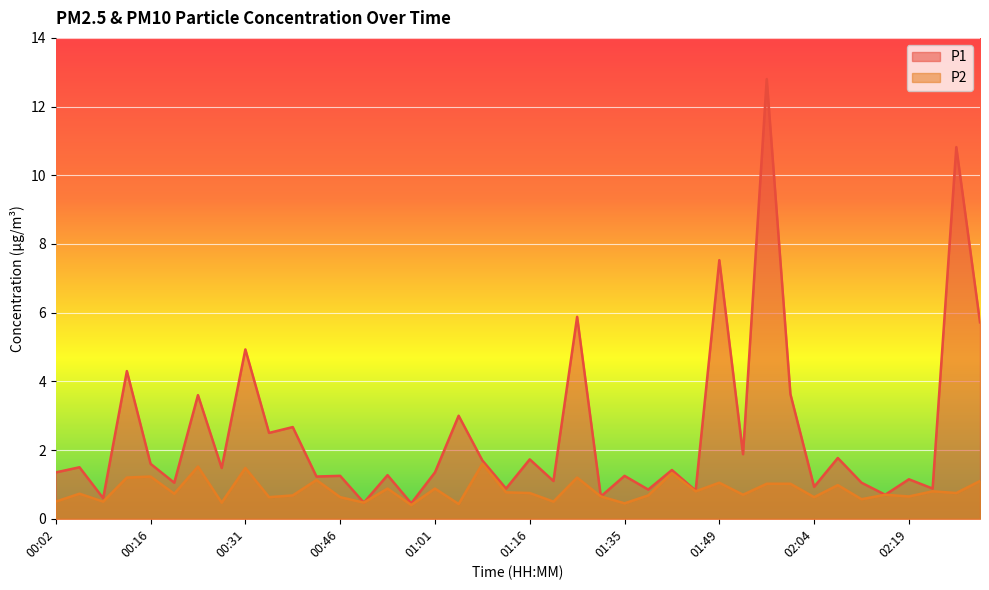

List the series in order of their peak value, highest first.

P1, P2